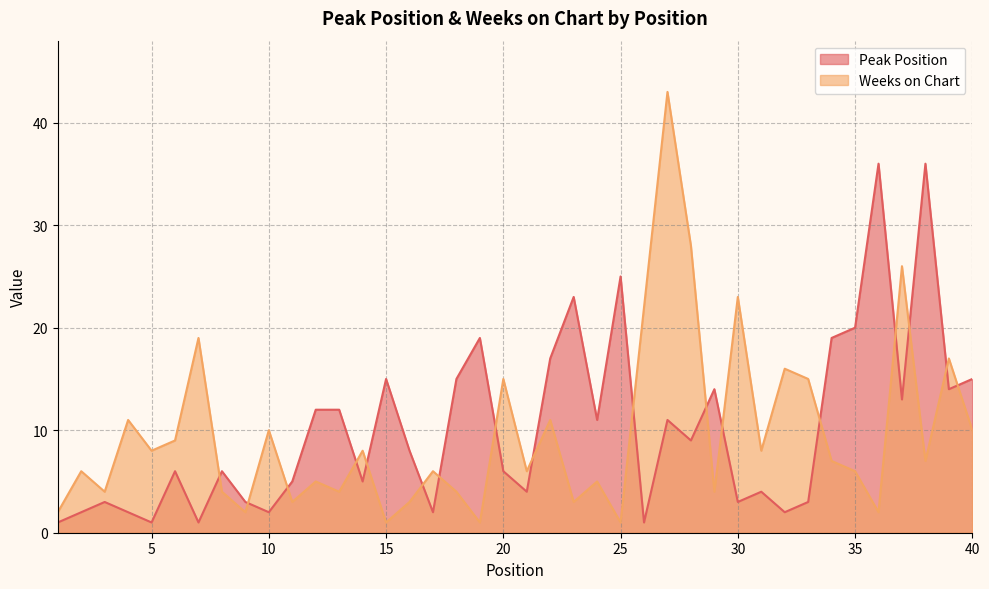

What is the difference between the Peak Position values at 38 and 17?

34